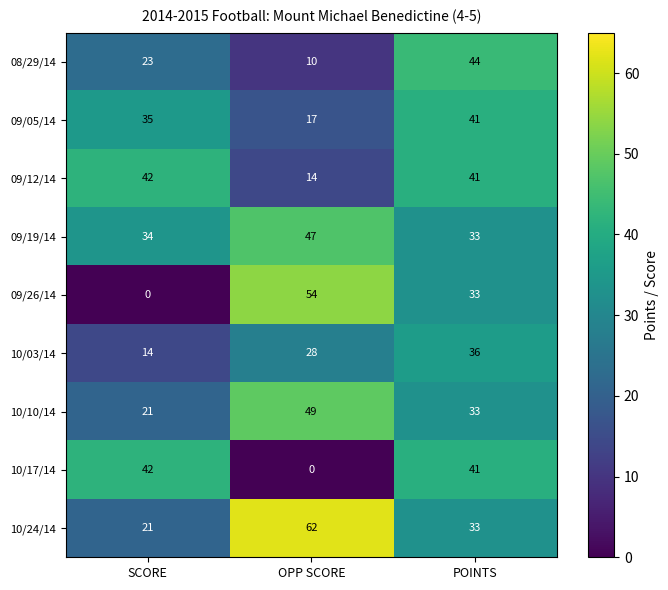

Rank the series at OPP SCORE from lowest to highest value.

10/17/14, 08/29/14, 09/12/14, 09/05/14, 10/03/14, 09/19/14, 10/10/14, 09/26/14, 10/24/14